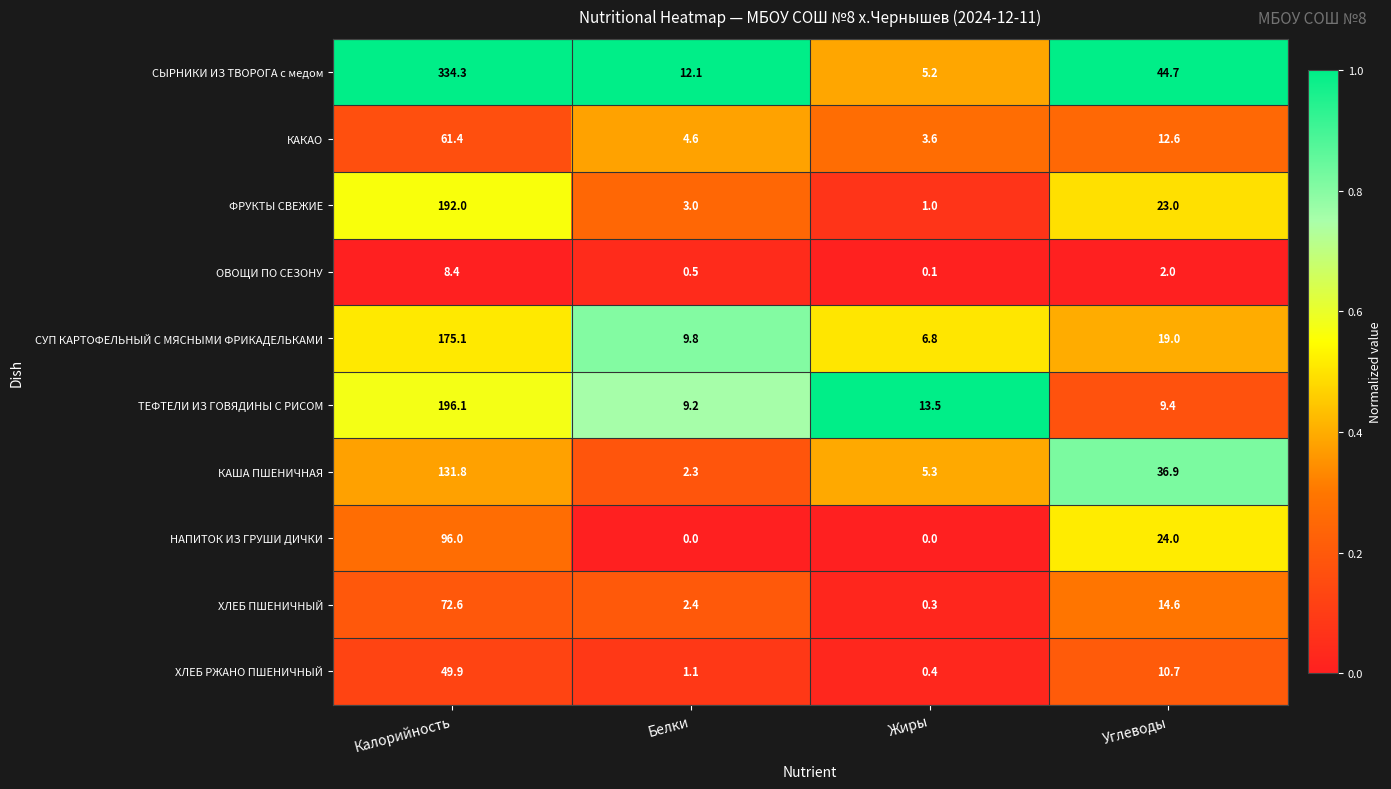

At Жиры, list the series in order from largest to smallest.

ТЕФТЕЛИ ИЗ ГОВЯДИНЫ С РИСОМ, СУП КАРТОФЕЛЬНЫЙ С МЯСНЫМИ ФРИКАДЕЛЬКАМИ, КАША ПШЕНИЧНАЯ, СЫРНИКИ ИЗ ТВОРОГА с медом, КАКАО, ФРУКТЫ СВЕЖИЕ, ХЛЕБ РЖАНО ПШЕНИЧНЫЙ, ХЛЕБ ПШЕНИЧНЫЙ, ОВОЩИ ПО СЕЗОНУ, НАПИТОК ИЗ ГРУШИ ДИЧКИ